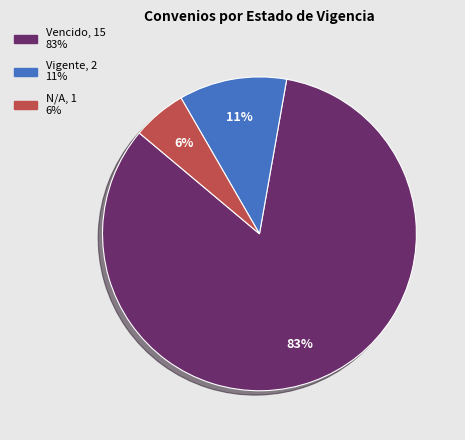

To the nearest percent, what is the average slice percentage?

33%